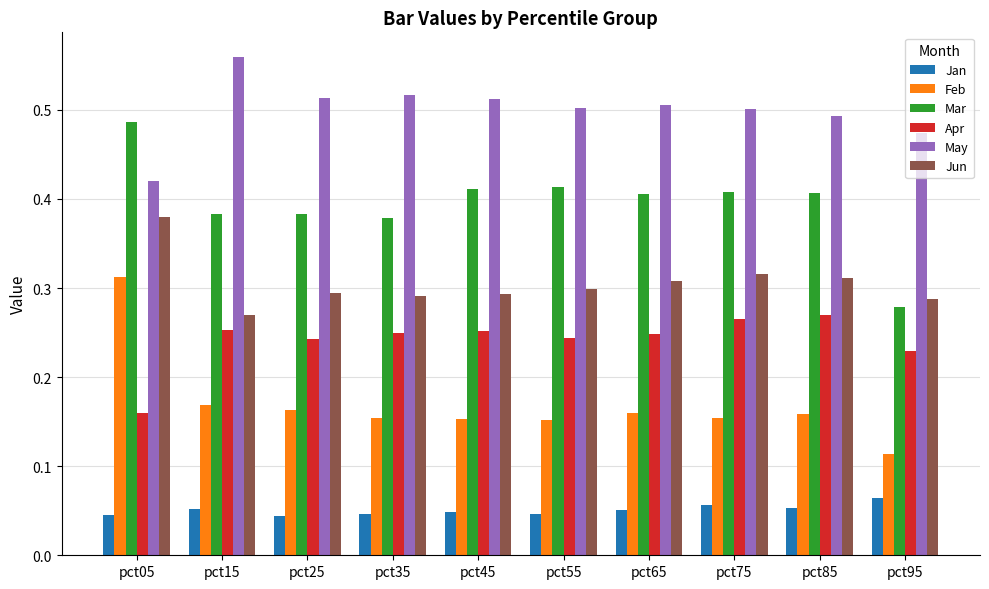

Which series changed the most between pct05 and pct65?

Feb